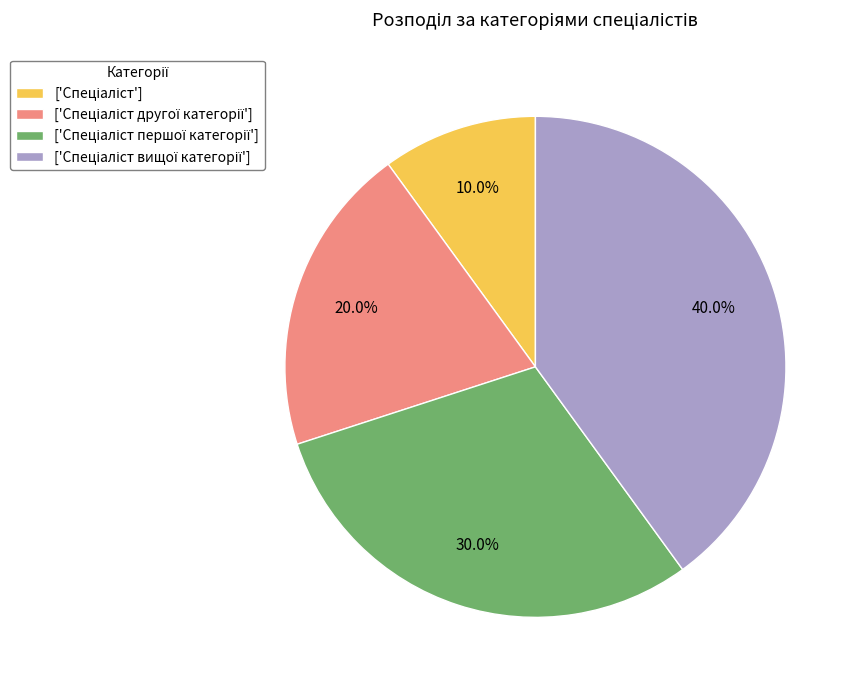

Is there a majority slice in this chart?

No